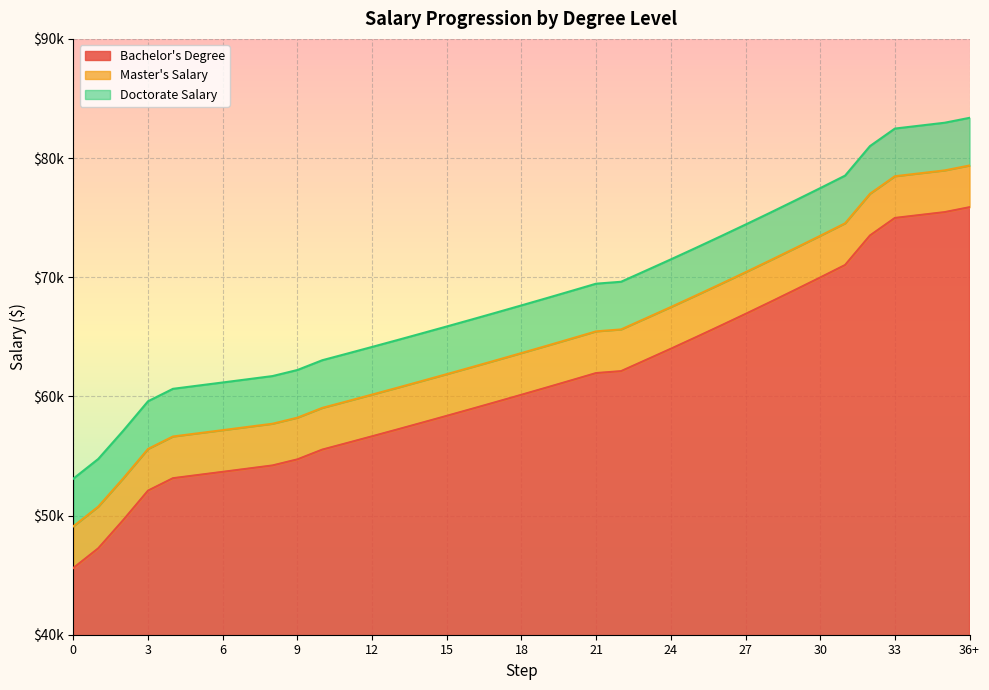

Rank the series by their average value, from lowest to highest.

Bachelor's Degree, Master's Salary, Doctorate Salary